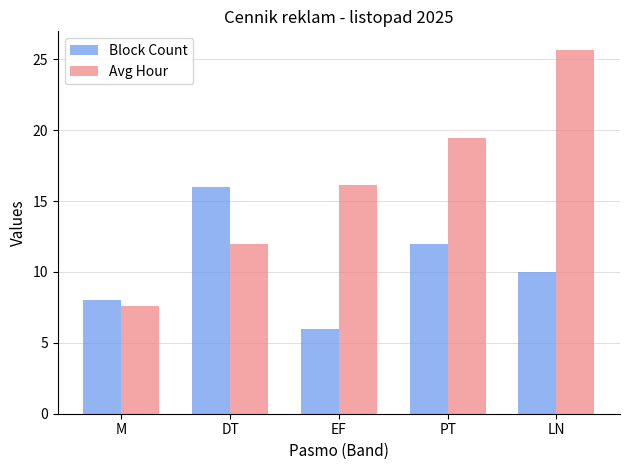

True or false: Block Count has a value of 9.4 at EF.

False